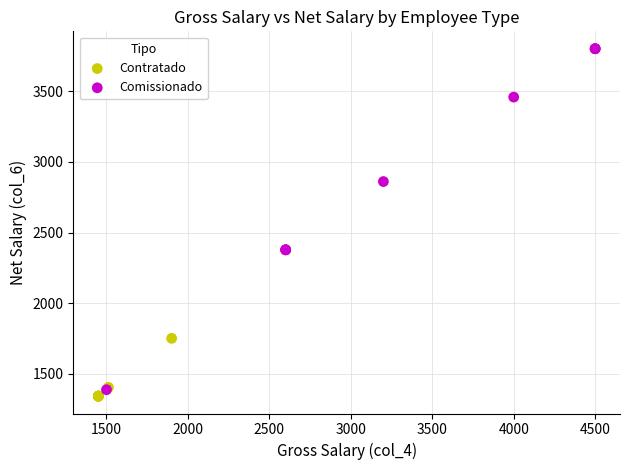

Which series reaches the maximum Y coordinate?

Comissionado